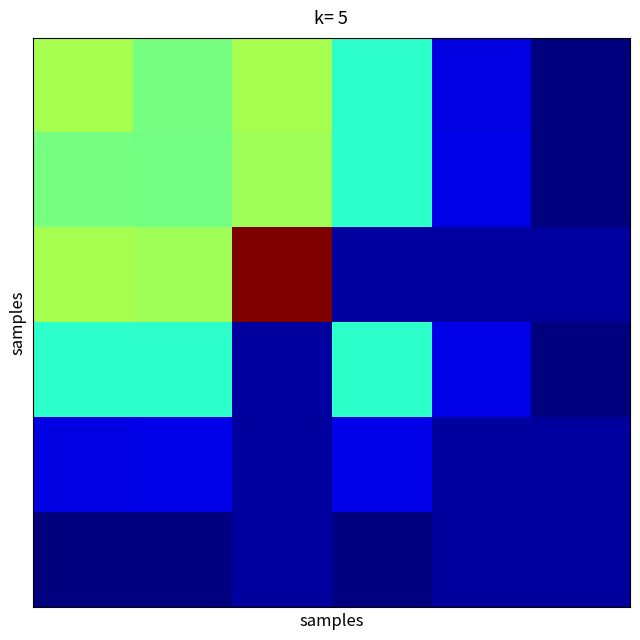

At which category is the sum across all series the highest?

2